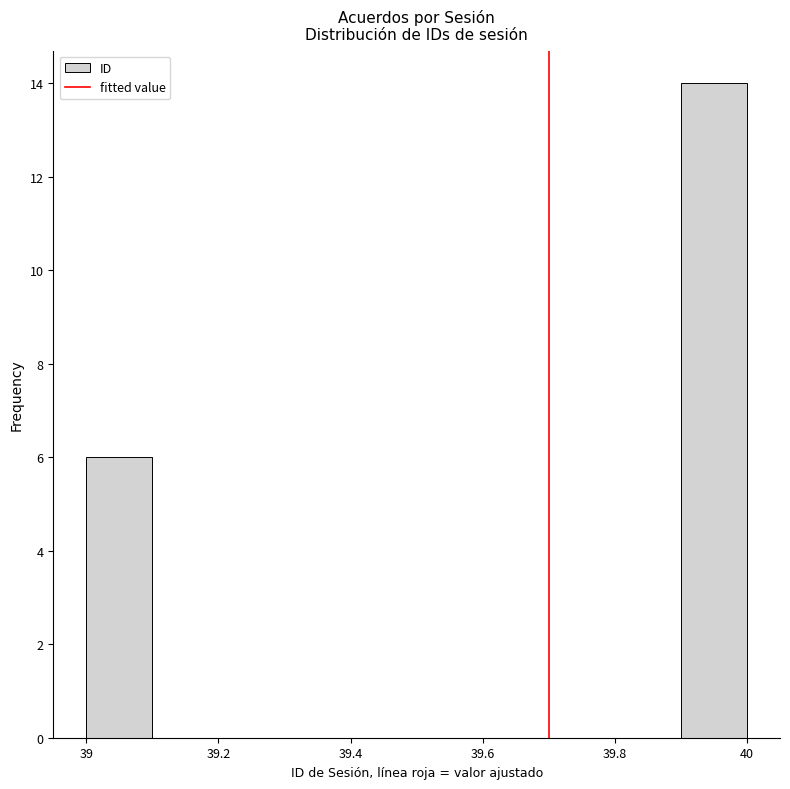

Reading left to right, transcribe this chart: for each bar, give the range it covers on the x-axis and its height. The values are not printed on the chart, so give them approximately, as read against the axis.

39.0 to 39.1: 6
39.1 to 39.2: 0
39.2 to 39.3: 0
39.3 to 39.4: 0
39.4 to 39.5: 0
39.5 to 39.6: 0
39.6 to 39.7: 0
39.7 to 39.8: 0
39.8 to 39.9: 0
39.9 to 40.0: 14